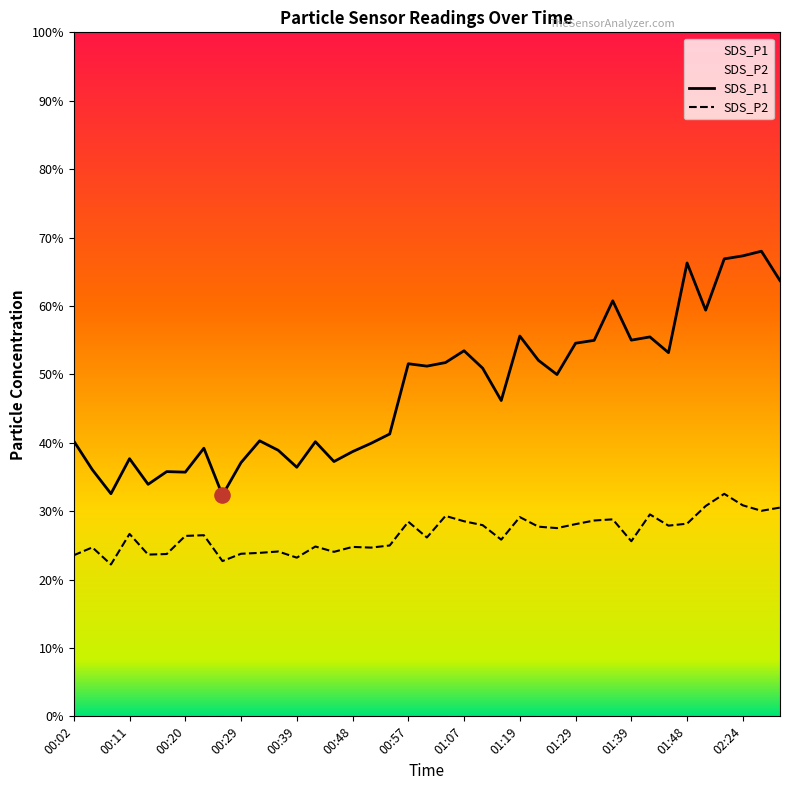

Which series has the largest total across all categories?

SDS_P1